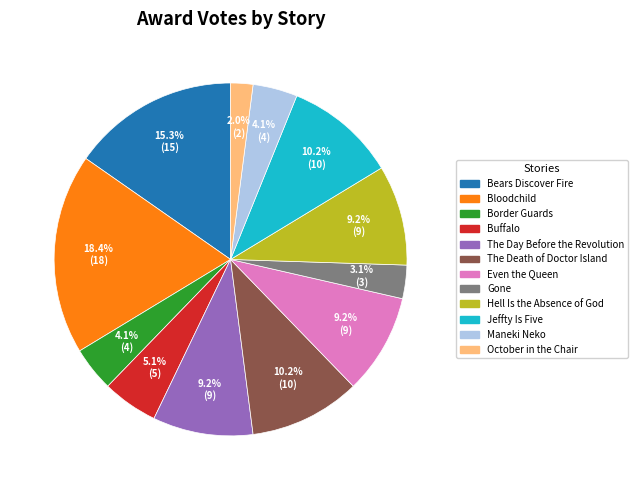

How many slices are in this pie chart?

12